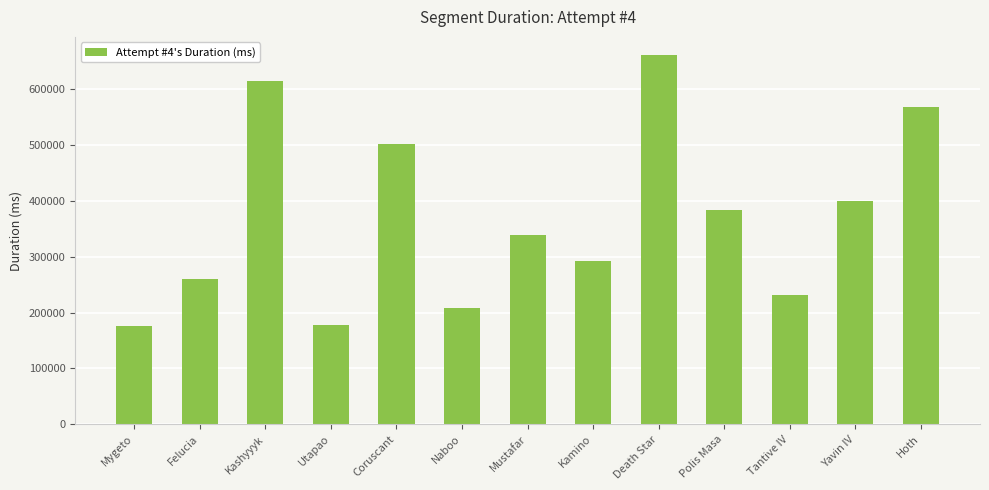

Which label corresponds to the largest value in the chart?

Death Star